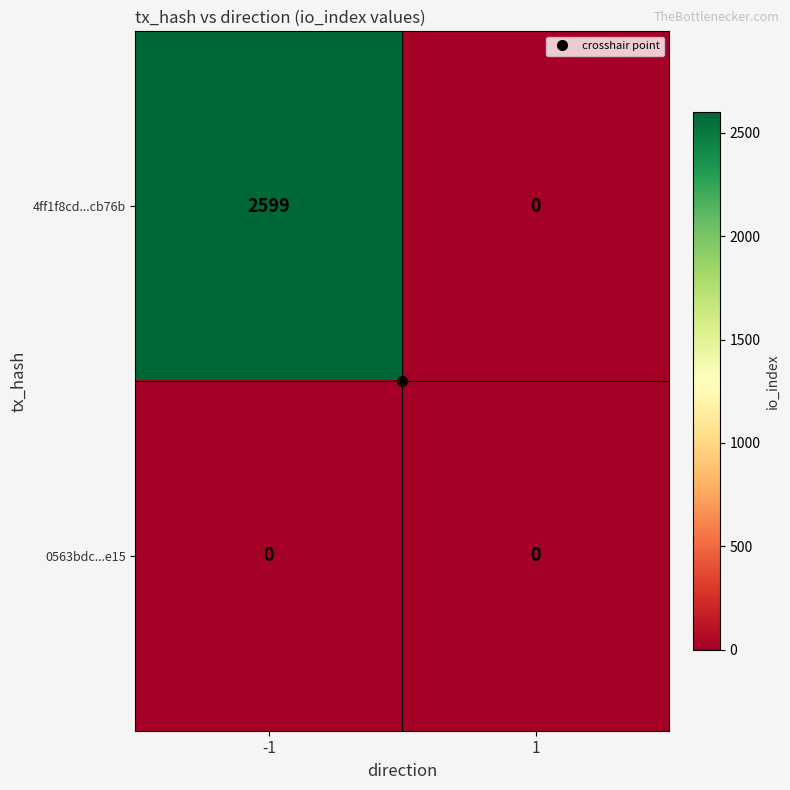

List the series in order of their overall mean, lowest first.

0563bdc...e15, 4ff1f8cd...cb76b